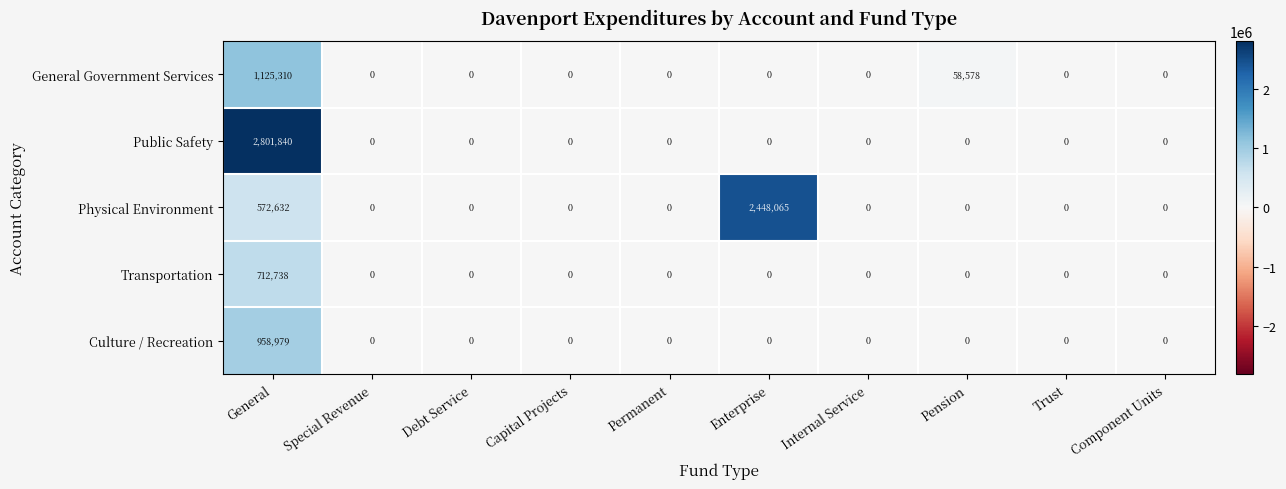

At which category is the sum across all series the highest?

General